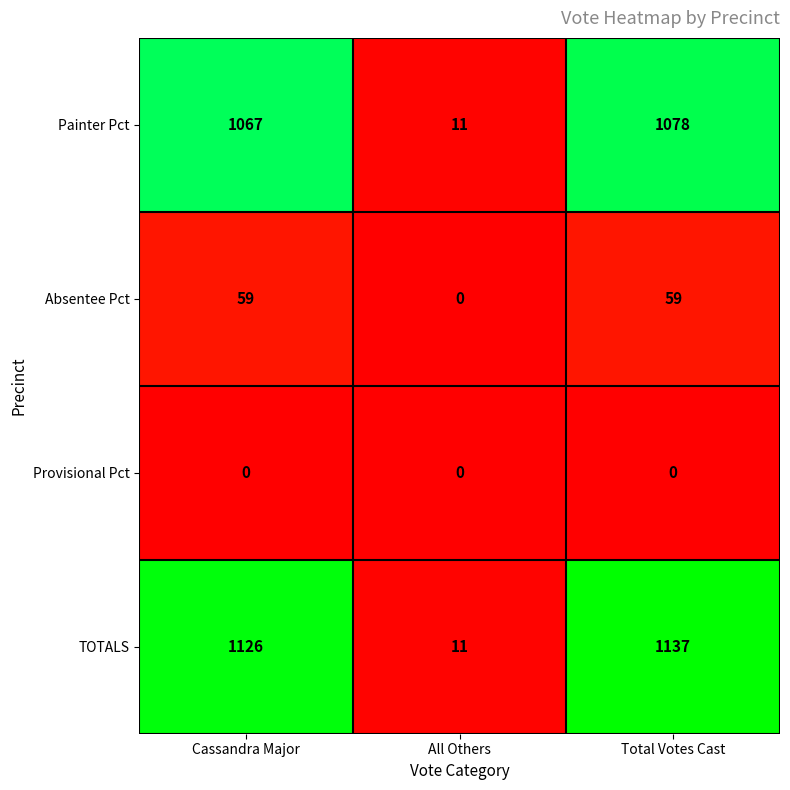

Rank the categories by Painter Pct value from highest to lowest.

Total Votes Cast, Cassandra Major, All Others